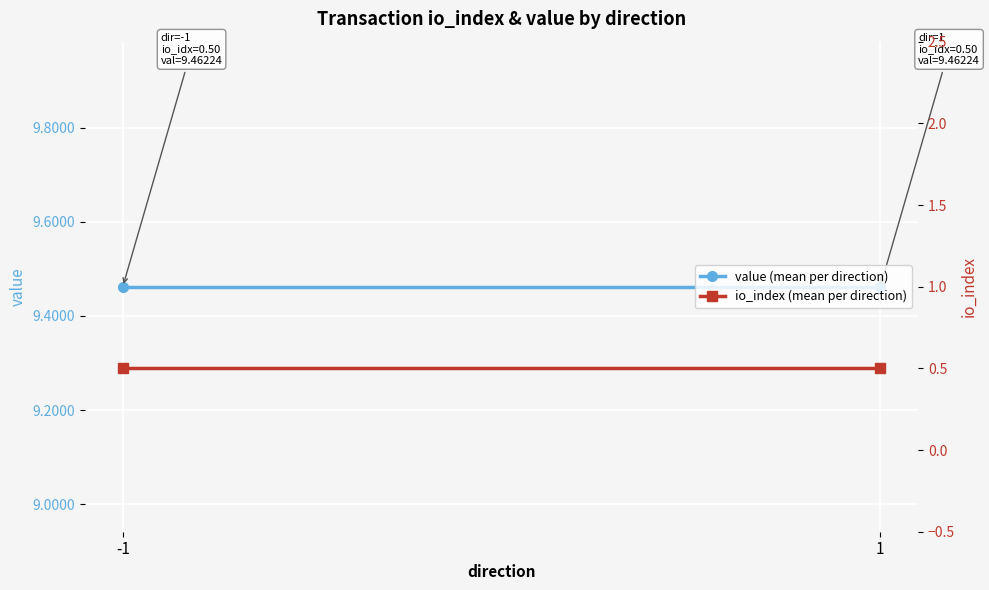

Reading left to right, list all the values displayed in this chart.

value (mean per direction): -1=9.5	1=9.5
io_index (mean per direction): -1=0.5	1=0.5